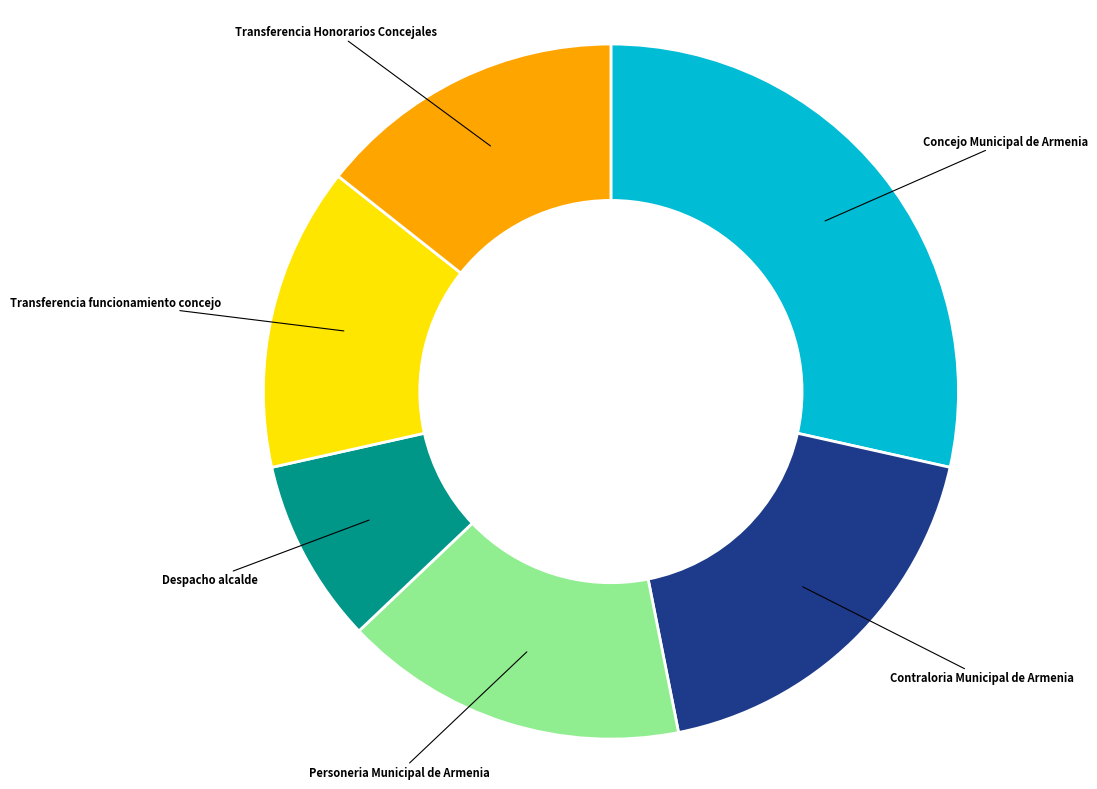

True or false: Contraloria Municipal de Armenia accounts for 18% of the total.

True